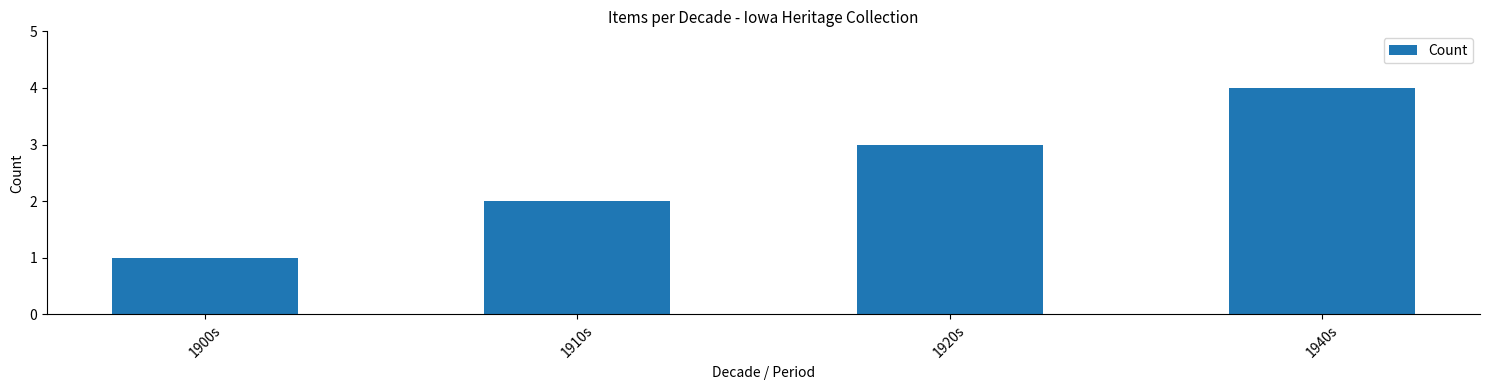

Reading left to right, what are all the values shown in this chart?

1	2	3	4